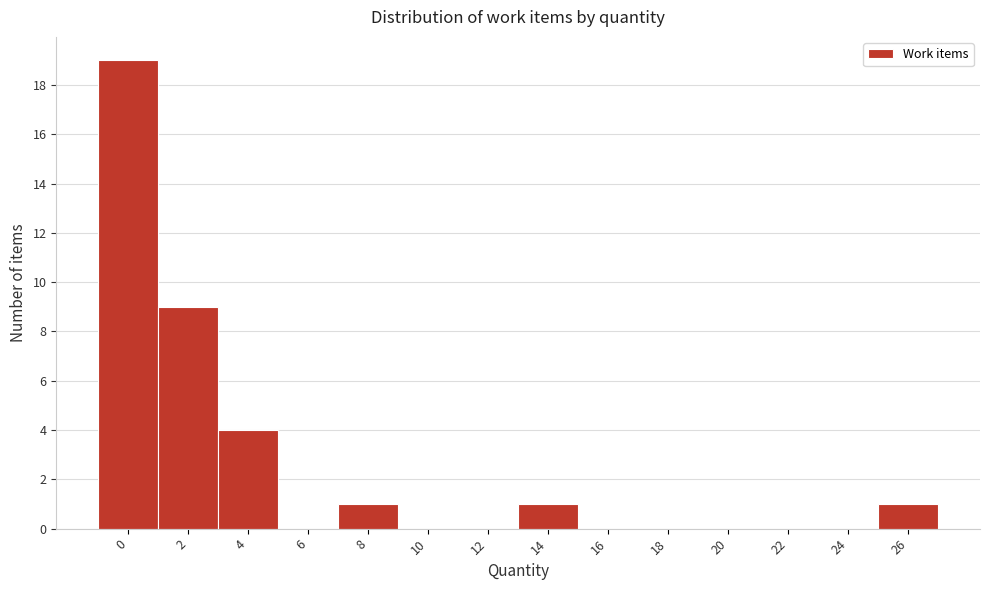

Reading left to right, list all the values displayed in this chart.

0=19	2=9	4=4	6=0	8=1	10=0	12=0	14=1	16=0	18=0	20=0	22=0	24=0	26=1